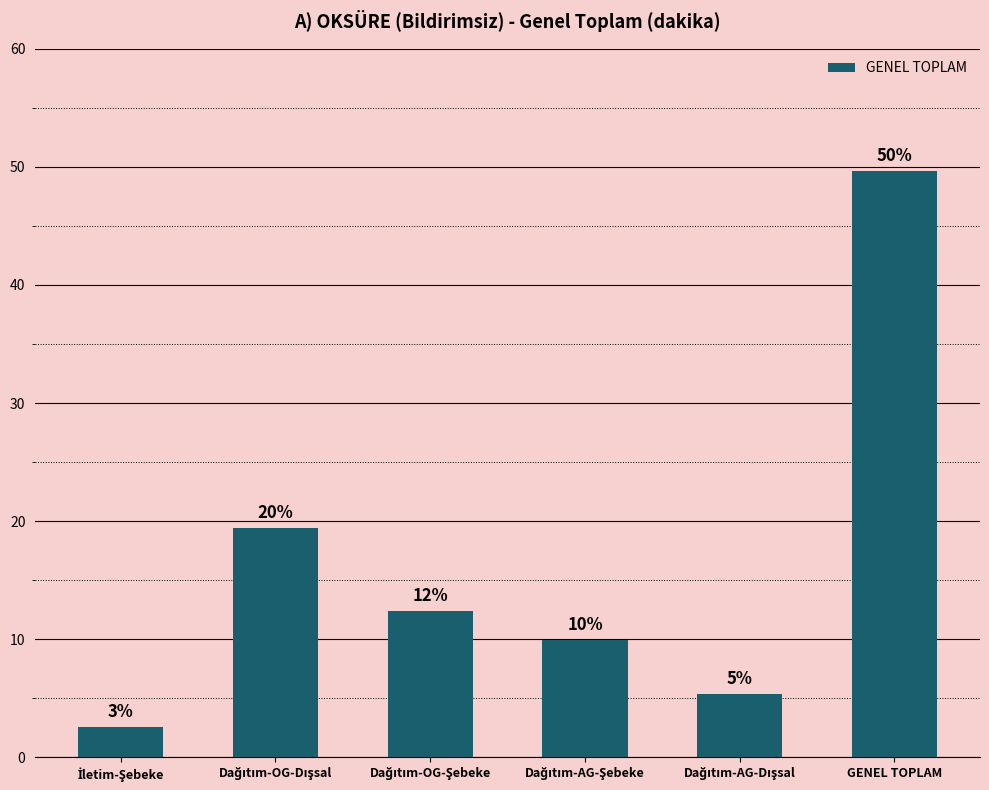

Does the chart contain any negative values?

No